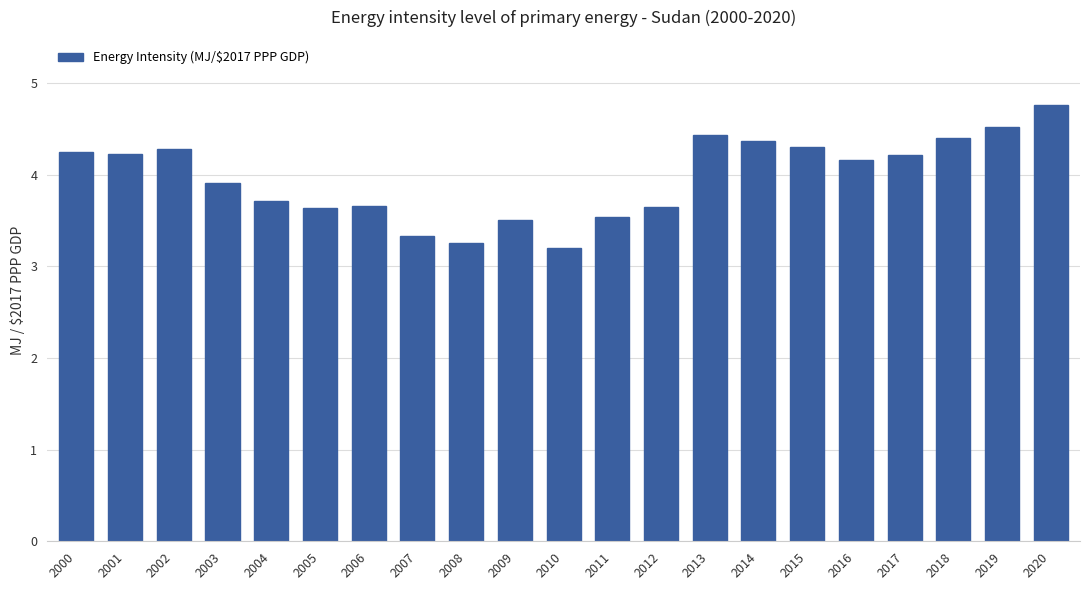

What is the ratio of the value at 2019 to the value at 2008?

1.4